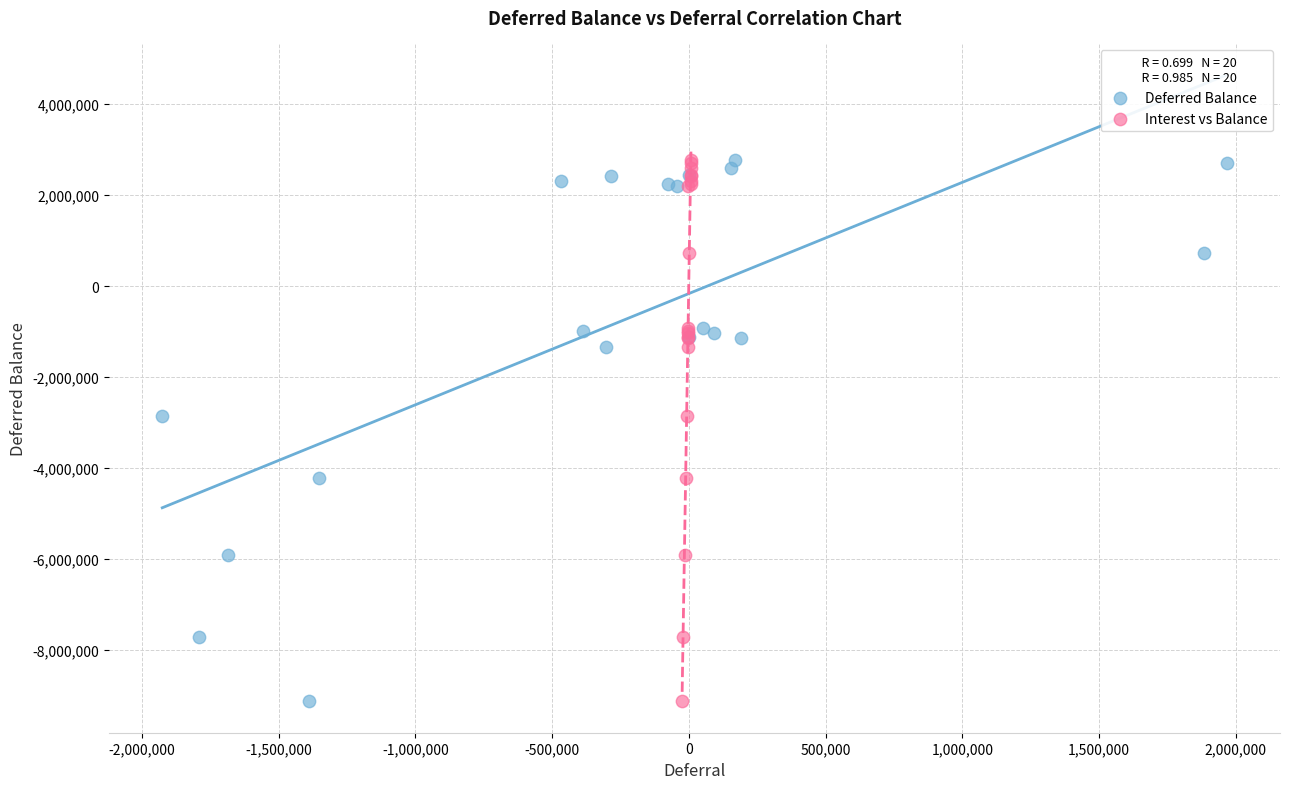

What are all the series names shown in the legend?

Deferred Balance, Interest vs Balance